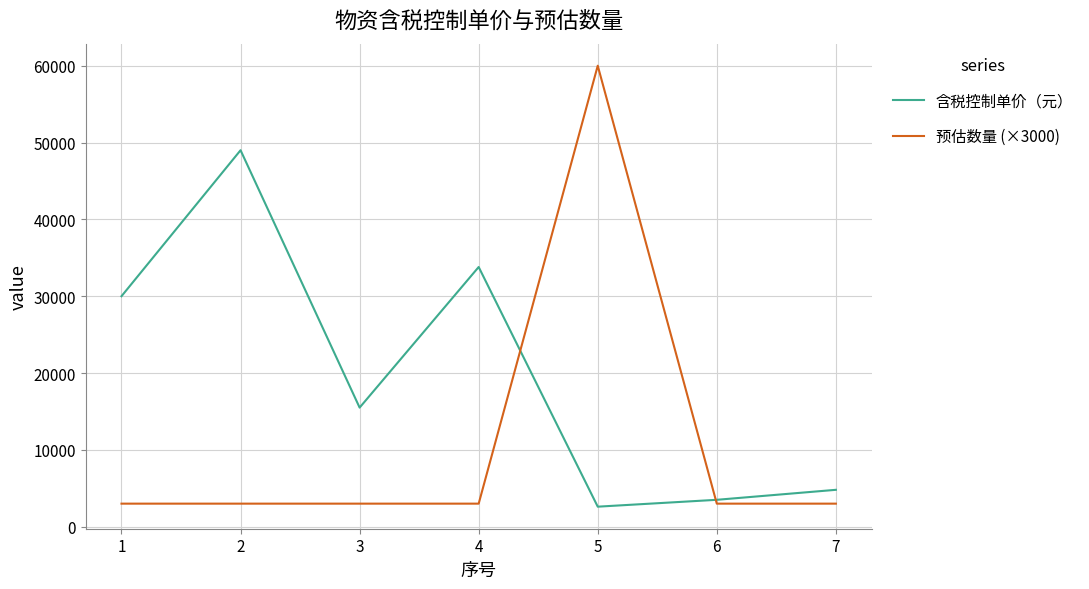

Is the value of 预估数量 (×3000) at 7 greater than the value of 含税控制单价（元） at 7?

No